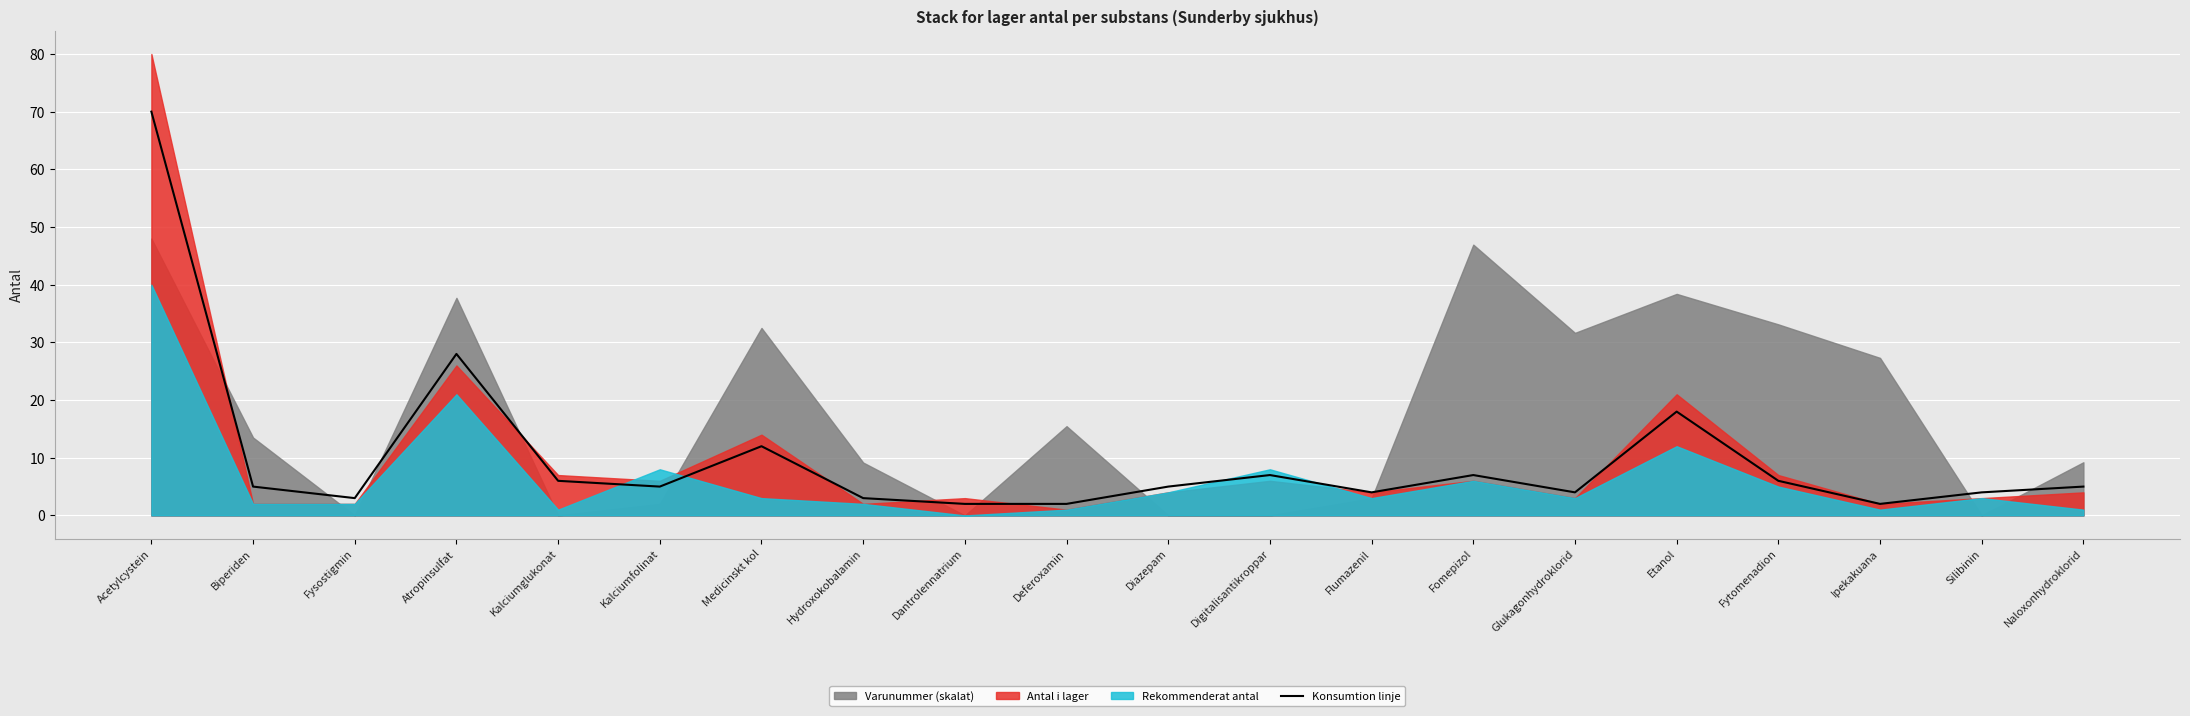

True or false: the data shows 4 at Digitalisantikroppar.

False